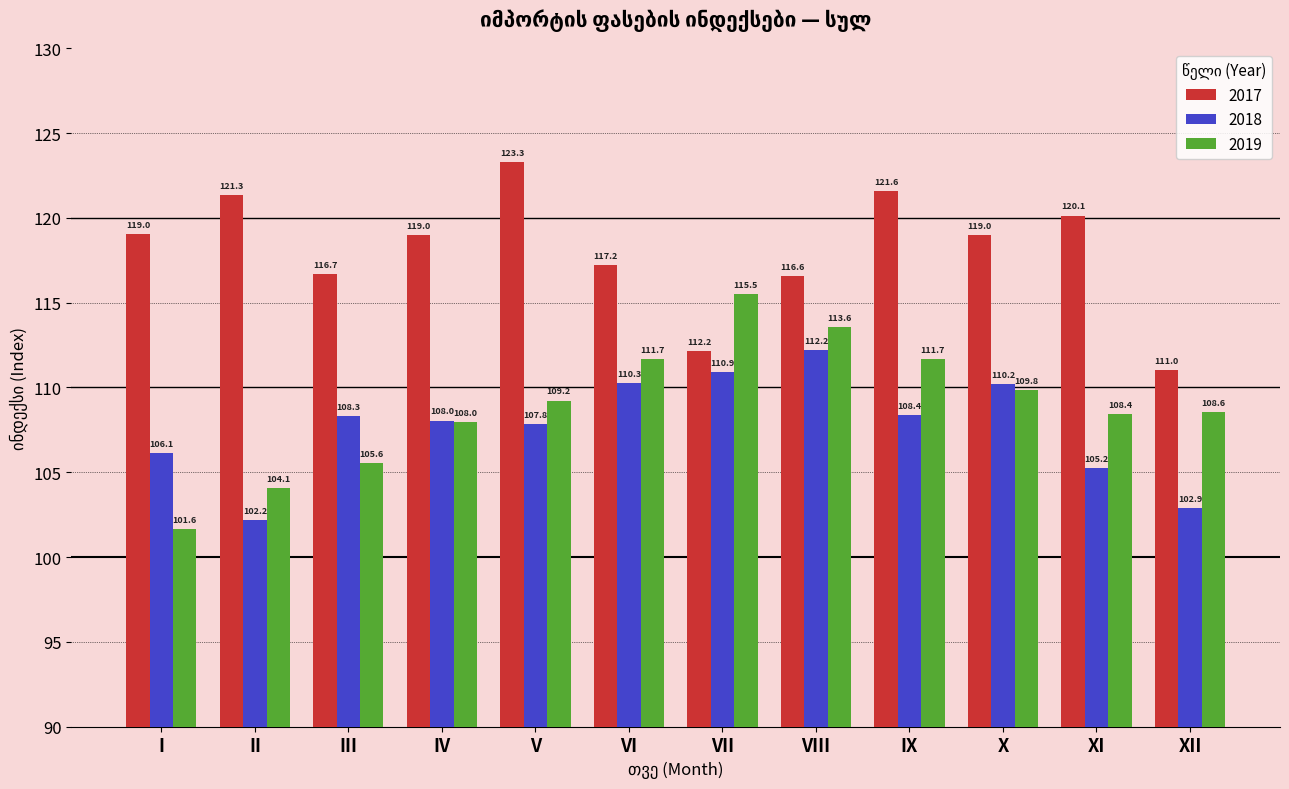

Reading right to left, transcribe all the data shown in this chart.

2017: XII=111.0	XI=120.1	X=119.0	IX=121.6	VIII=116.6	VII=112.2	VI=117.2	V=123.3	IV=119.0	III=116.7	II=121.3	I=119.0
2018: XII=102.9	XI=105.2	X=110.2	IX=108.4	VIII=112.2	VII=110.9	VI=110.3	V=107.8	IV=108.0	III=108.3	II=102.2	I=106.1
2019: XII=108.6	XI=108.4	X=109.8	IX=111.7	VIII=113.6	VII=115.5	VI=111.7	V=109.2	IV=108.0	III=105.6	II=104.1	I=101.6